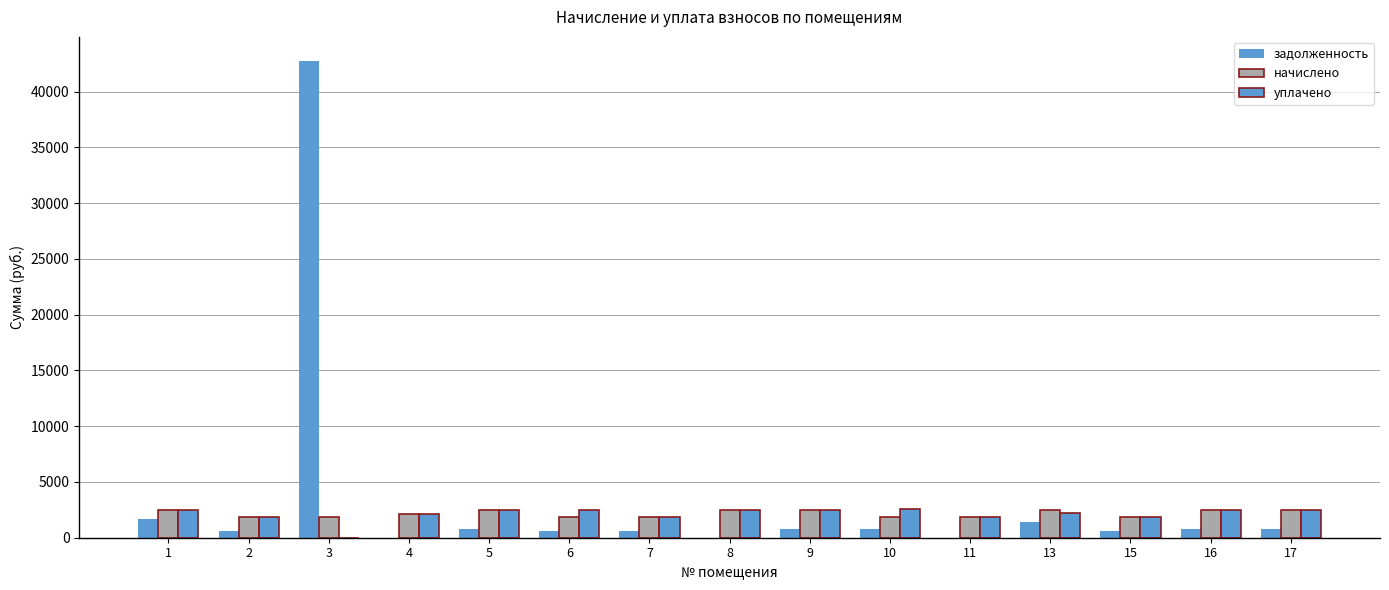

Which series has the largest total across all categories?

задолженность